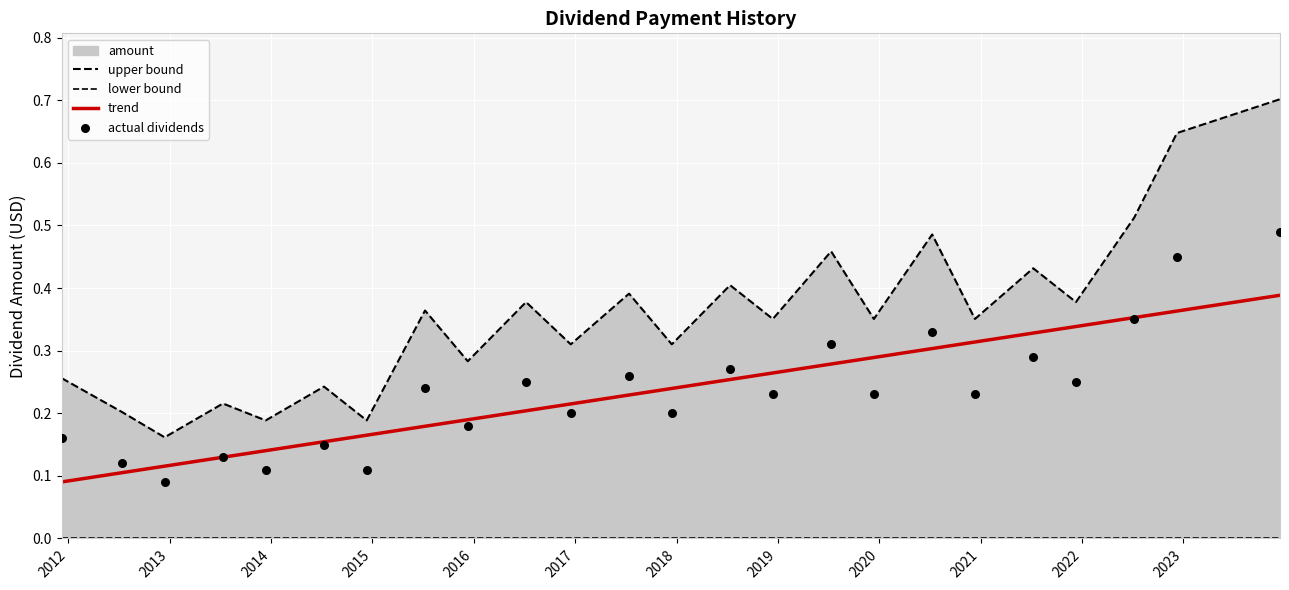

What is the total value across all series at 2022?

0.9